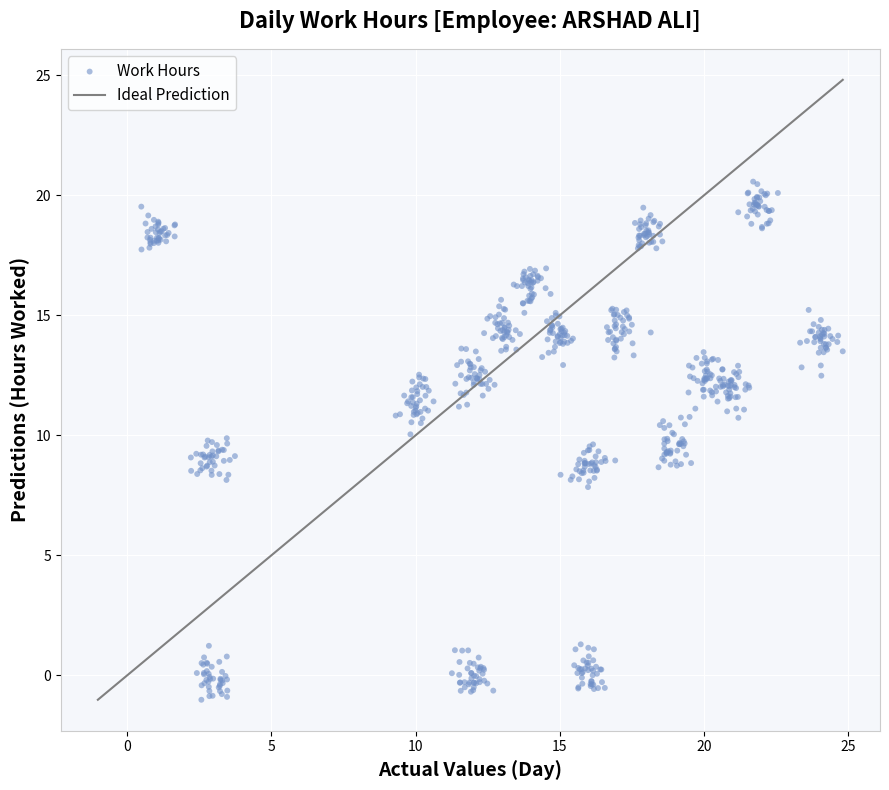

What is the range of Y values (max minus min)?

21.6